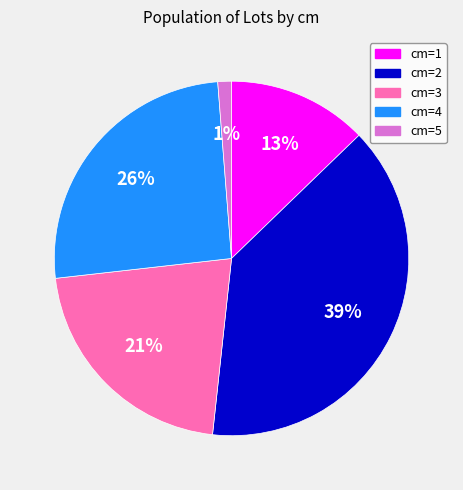

What is the ratio of the value at cm=2 to the value at cm=1?

3.0